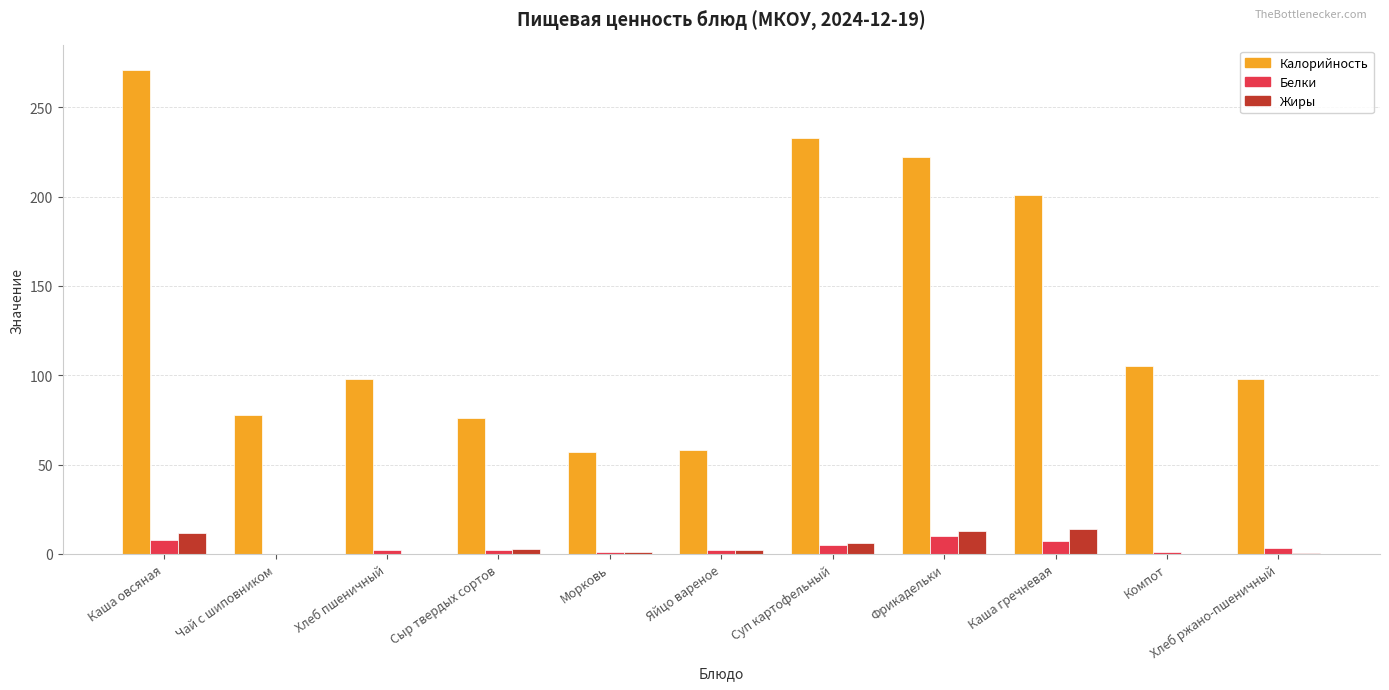

At which label is Жиры closest to 7?

Суп картофельный